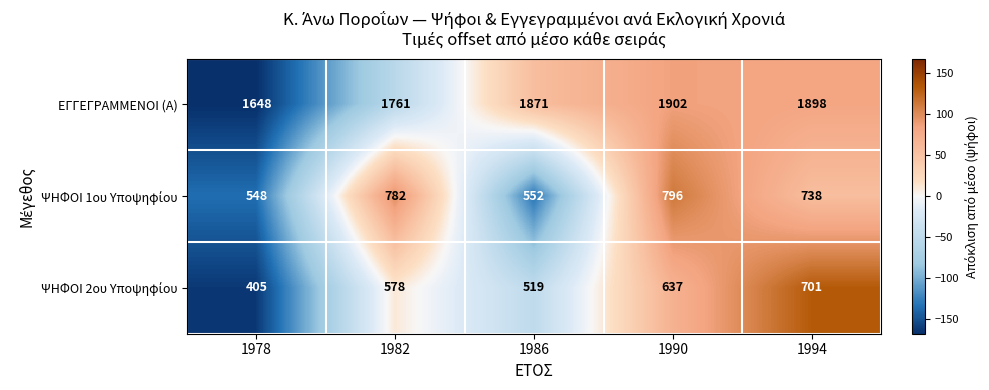

What value does the ΕΓΓΕΓΡΑΜΜΕΝΟΙ (Α) series have at 1990, to the nearest 50?

1900